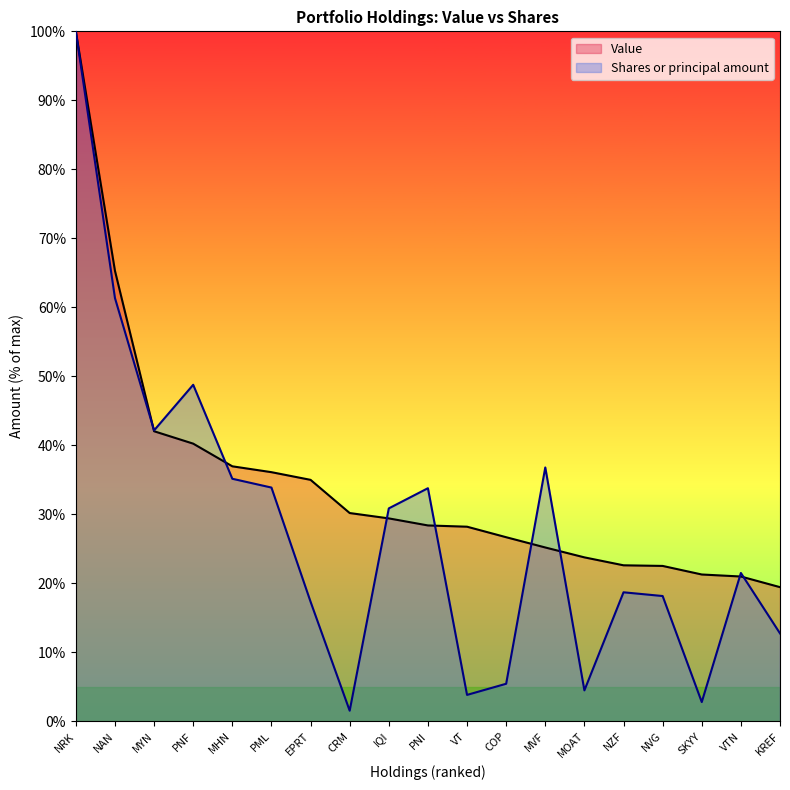

What is the minimum value for Value?

19.4